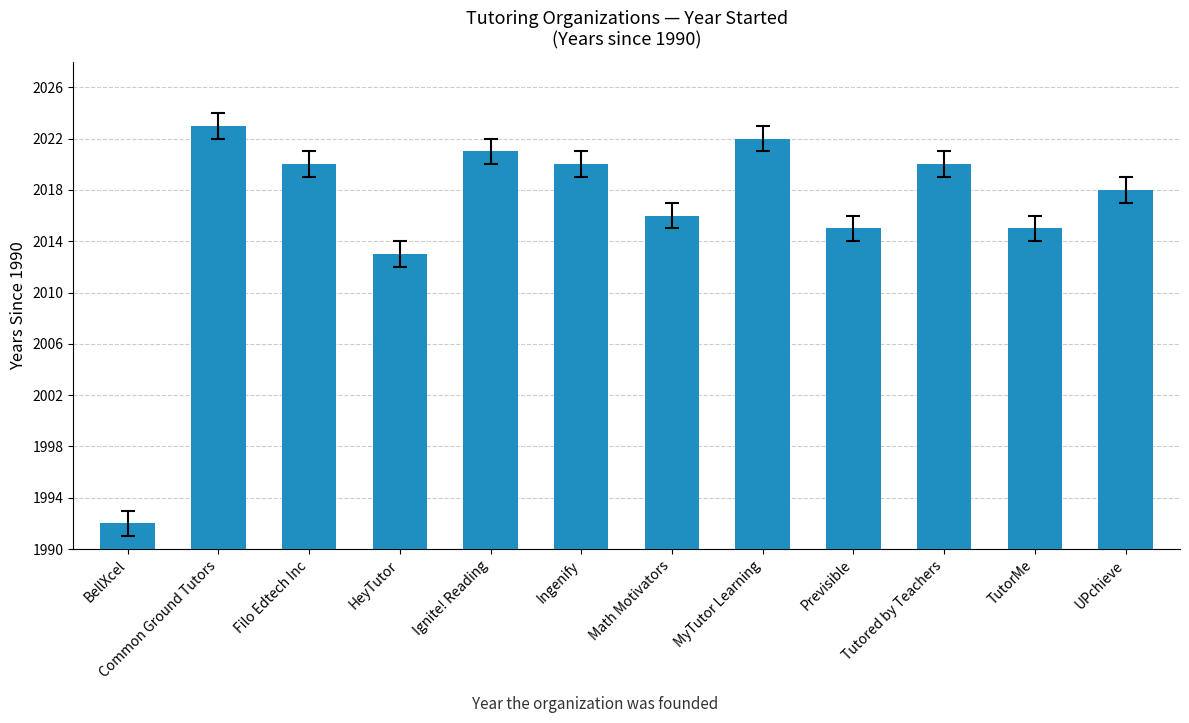

Between Ignite! Reading and HeyTutor, which is larger?

Ignite! Reading